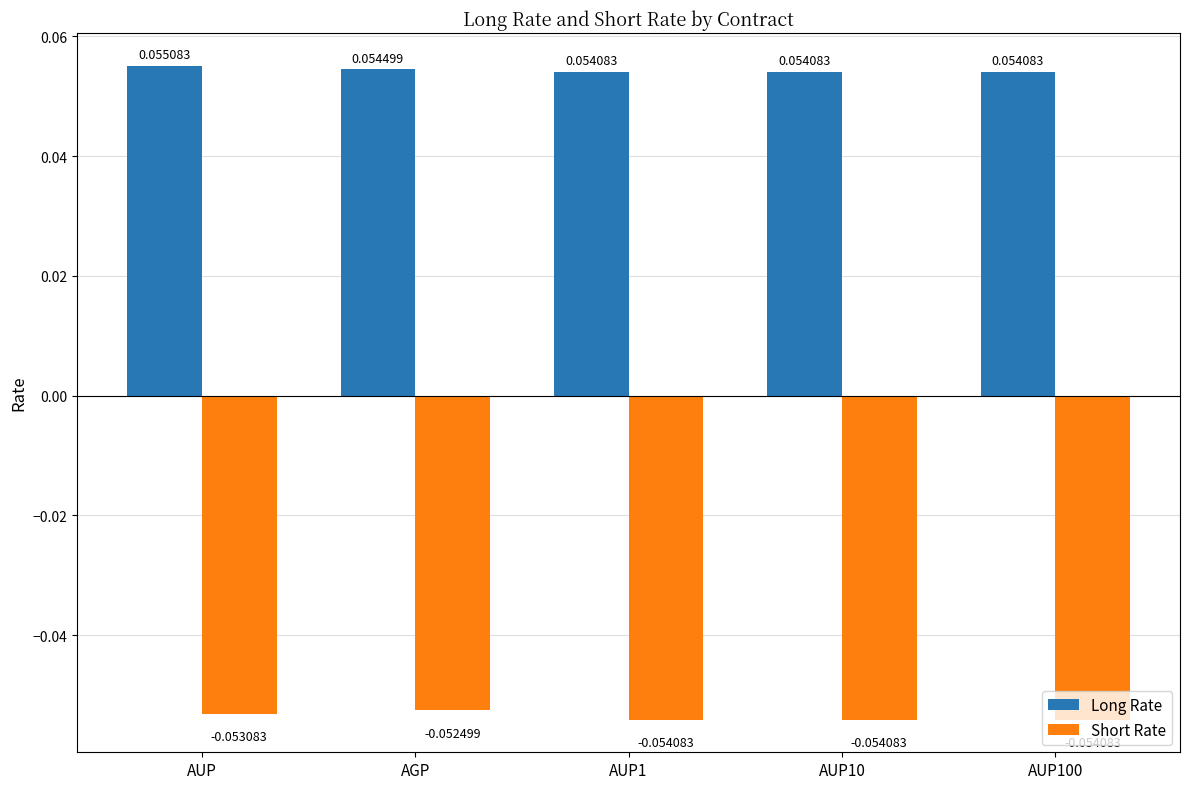

At how many categories does at least one series exceed 0?

5